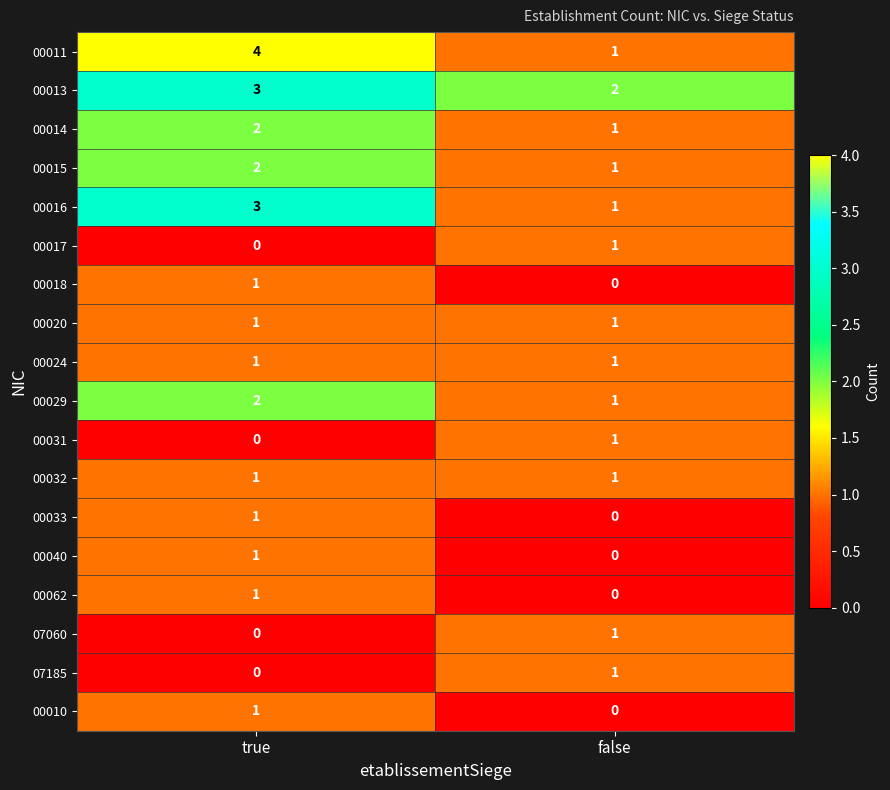

At which category is the sum across all series the highest?

true